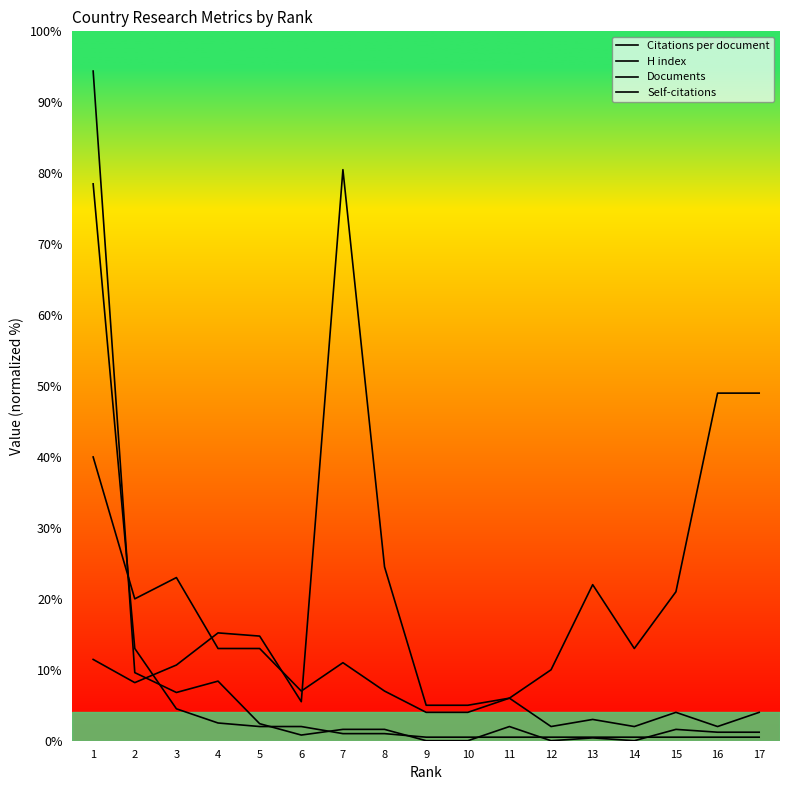

Between which two adjacent categories do H index and Documents first intersect?

1 and 2